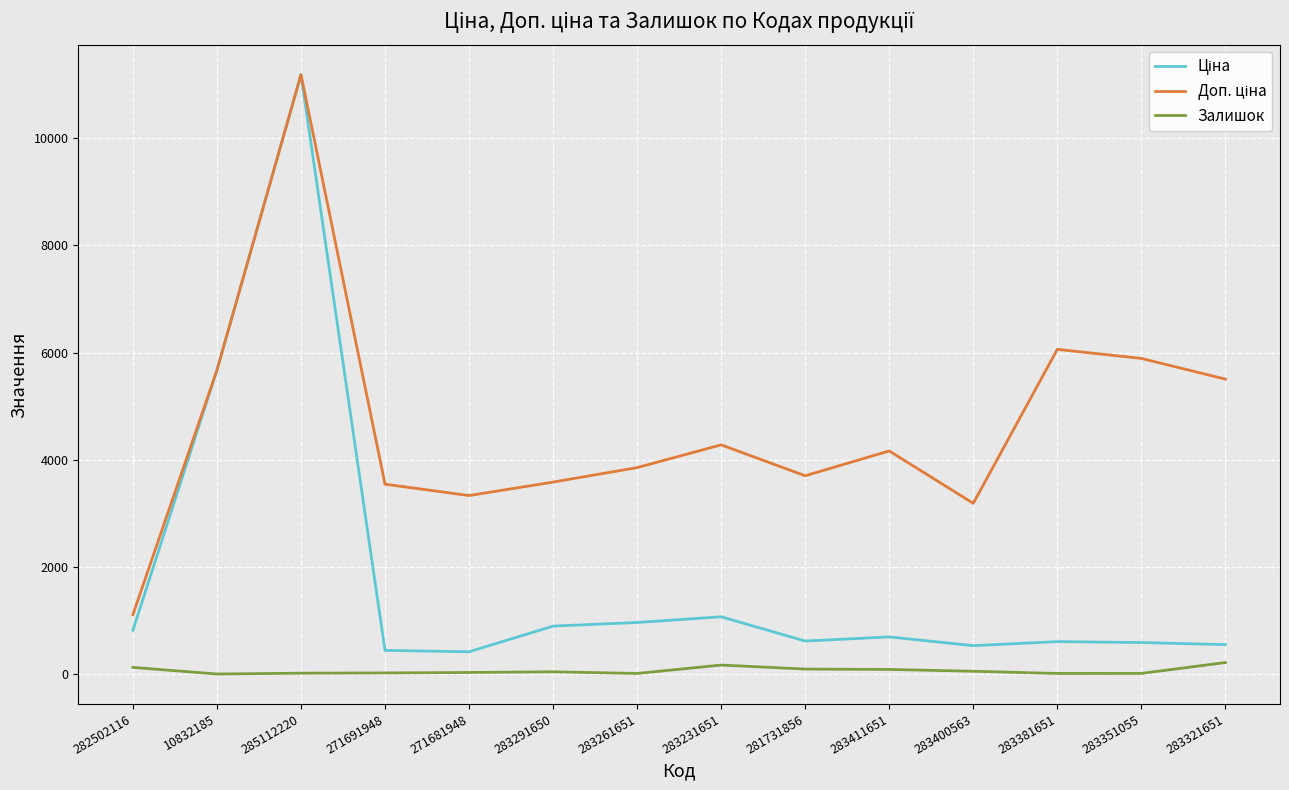

At which category does the chart reach its peak across all series?

285112220